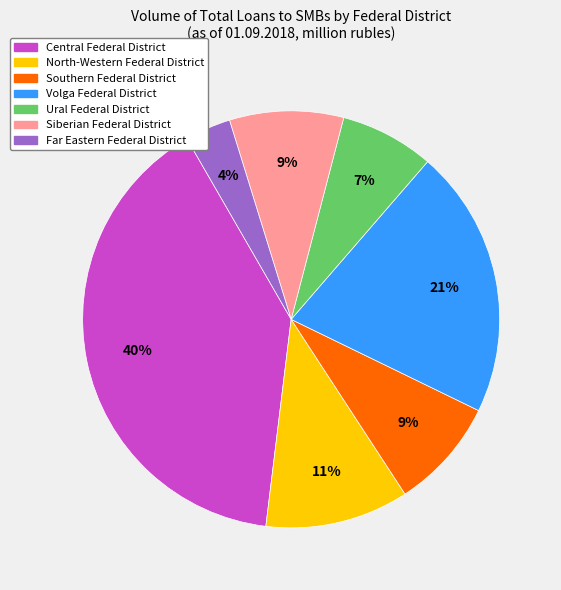

What is the smallest slice in the pie chart?

Far Eastern Federal District